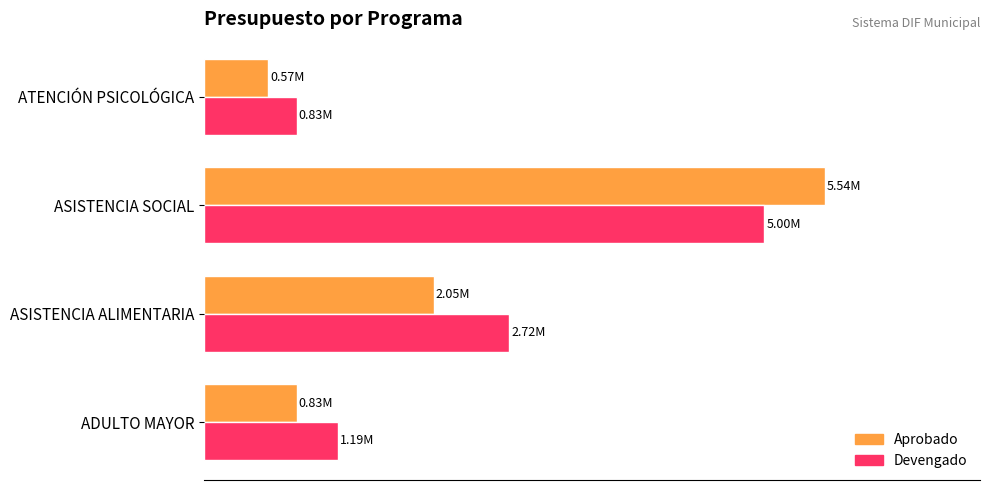

What are all the series names shown in the legend?

Aprobado, Devengado